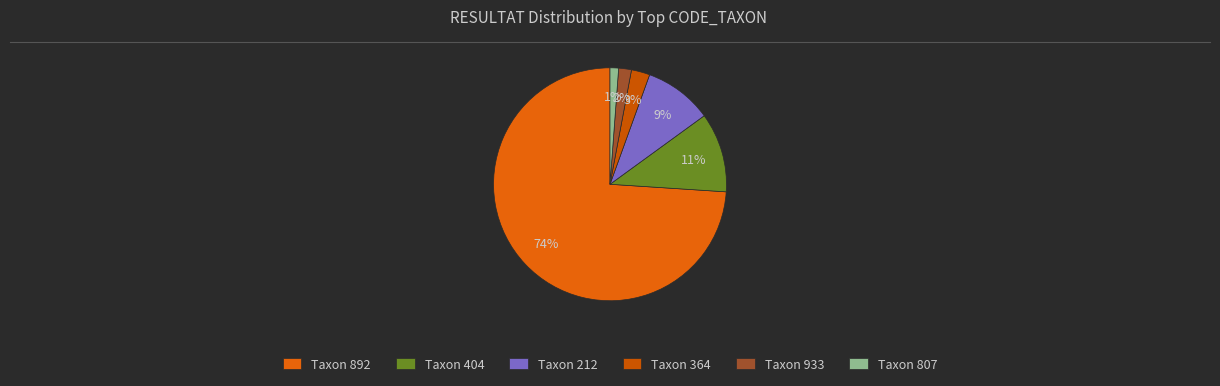

Count the number of slices in the pie.

6